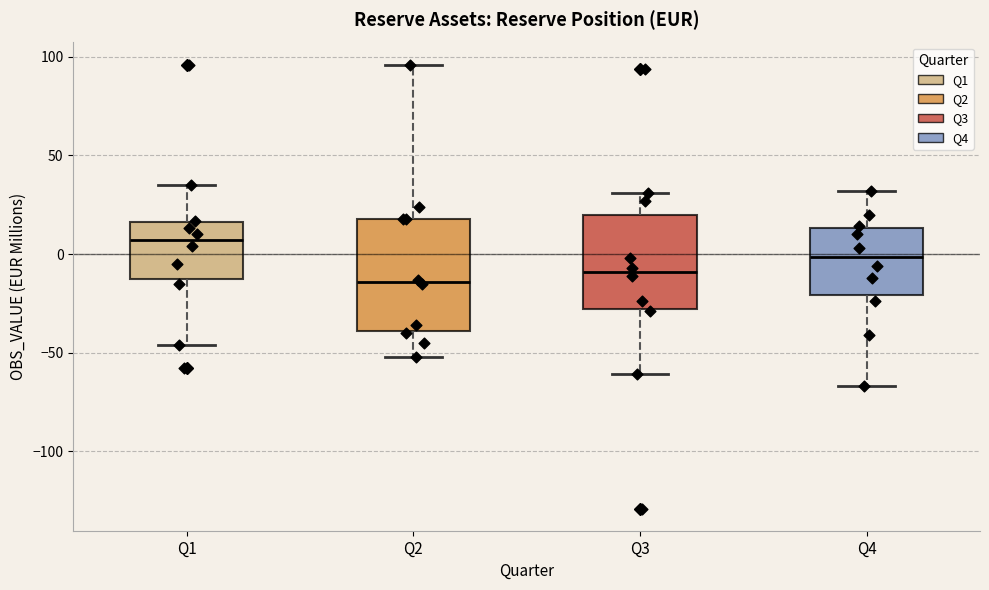

Which box has the highest median line?

Q1